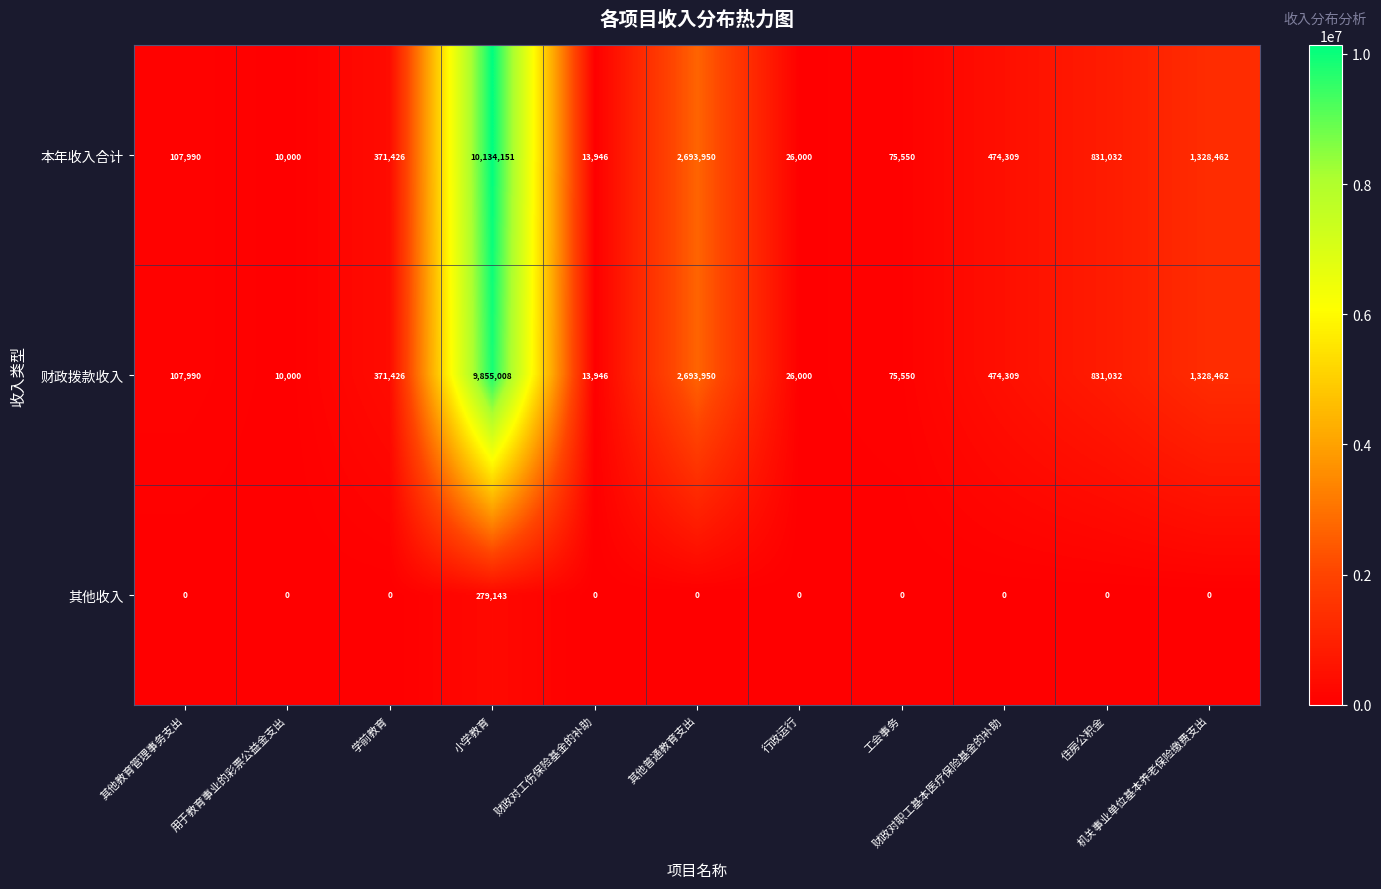

How many series are shown in this chart?

3